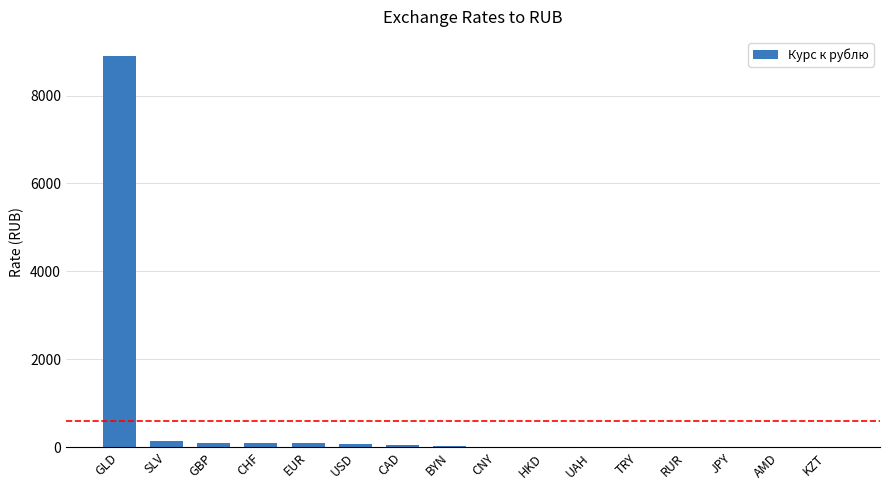

What is the maximum value shown in the chart?

8890.0